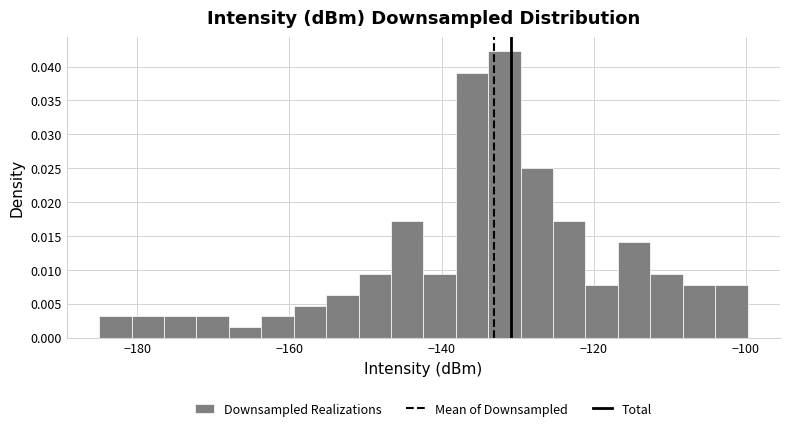

Read against the x-axis, roughly where is the centre of the tallest bar?

-132